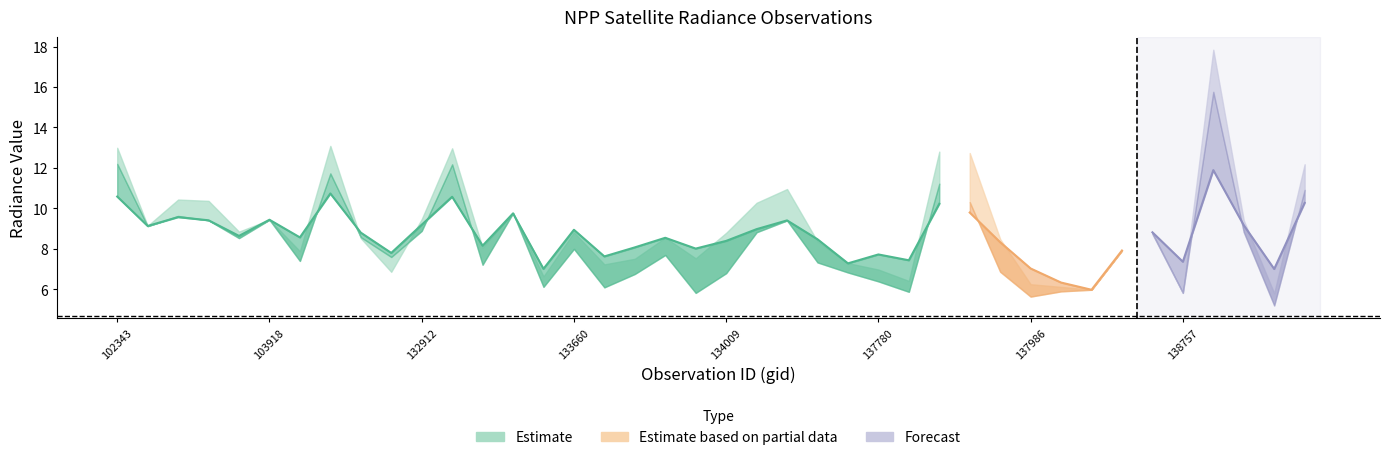

Reading left to right, transcribe all the data shown in this chart.

rade9_aggzone_norm: 10.6	9.1	9.6	9.4	8.6	9.4	8.6	10.7	8.8	7.8	9.2	10.6	8.2	9.8	7.0	8.9	7.6	8.1	8.5	8.0	8.4	9.0	9.4	8.5	7.3	7.7	7.4	10.2	9.8	8.3	7.0	6.3	6.0	7.9	8.8	7.4	11.9	9.2	7.0	10.3
rade9_mult_nadir_norm: 12.2	9.1	9.6	9.4	8.5	9.4	7.4	11.7	8.6	7.6	8.9	12.2	7.2	9.8	6.1	8.0	6.1	6.8	7.7	5.8	6.8	8.8	9.4	7.3	6.8	6.4	5.9	11.2	10.3	6.9	5.6	5.9	6.0	7.9	8.7	5.8	15.8	8.8	5.2	10.9
dnbrad: 13.0	9.1	10.4	10.4	8.9	9.4	7.9	13.1	8.5	6.9	9.5	13.0	8.1	9.8	6.6	8.8	7.2	7.5	8.6	7.5	8.8	10.3	11.0	8.4	7.3	7.0	6.4	12.8	12.7	8.5	6.3	6.1	6.0	7.9	8.8	5.8	17.8	9.4	5.8	12.2